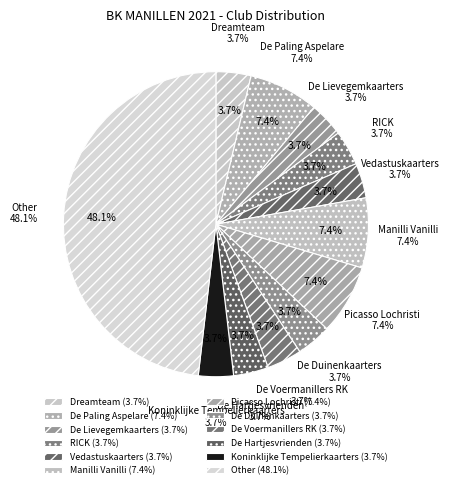

What is the smallest slice in the pie chart?

Dreamteam